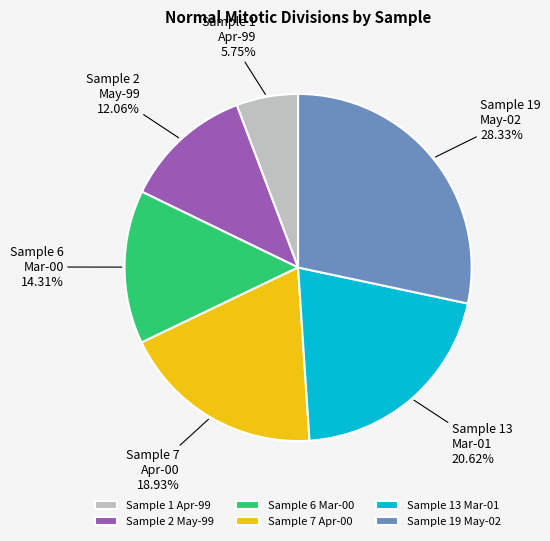

Do Sample 7 Apr-00 and Sample 2 May-99 together represent more than half of the pie?

No